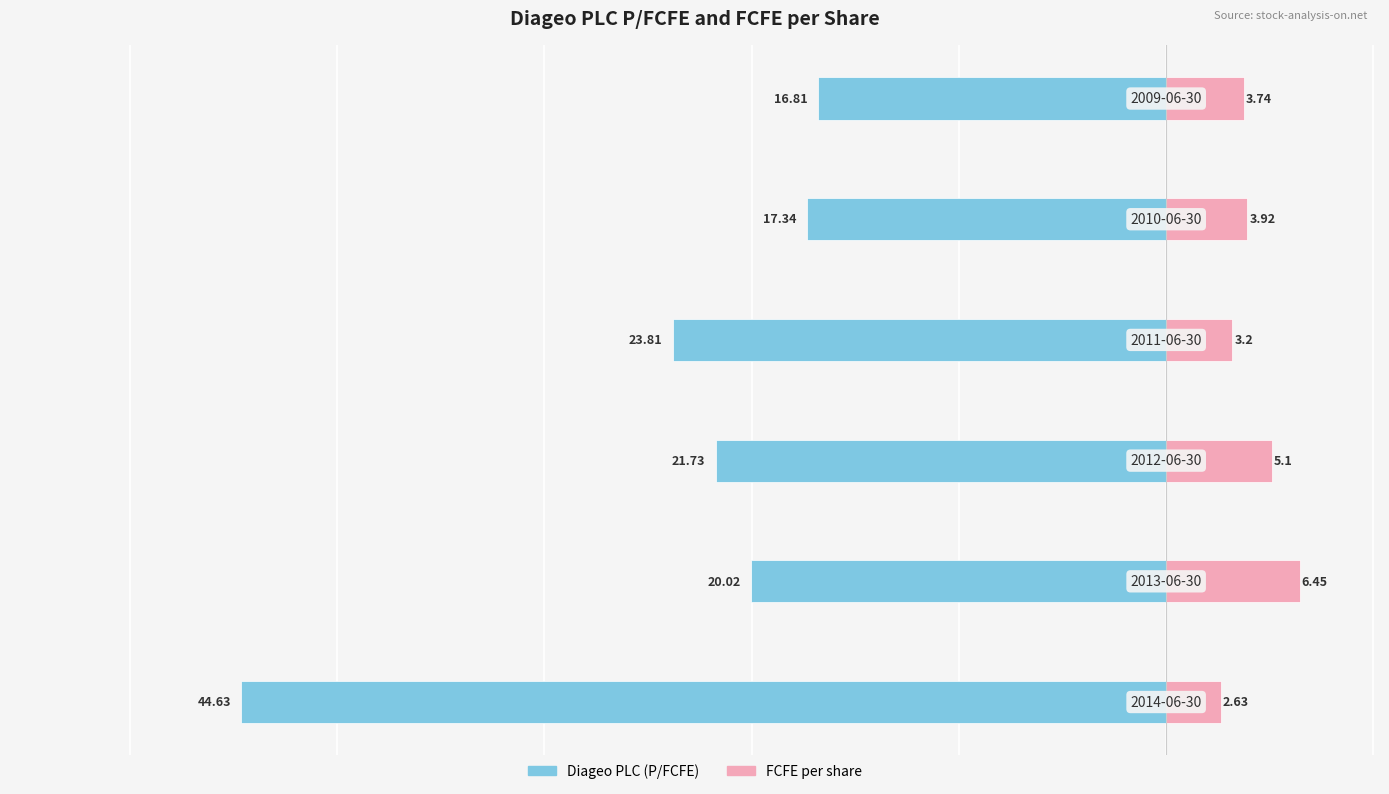

Which has a higher value, 1 or 5?

5